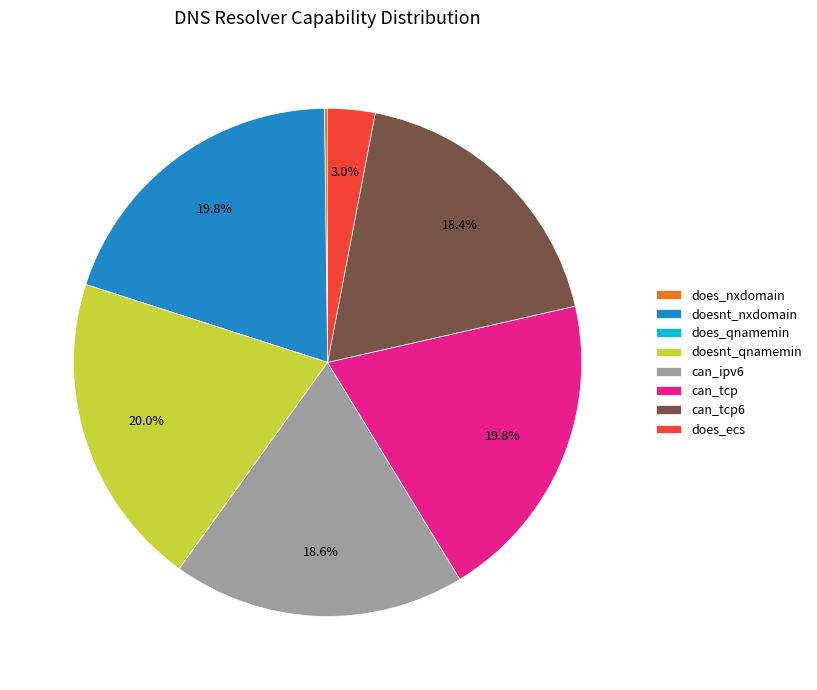

What is the ratio of the value at can_tcp to the value at can_tcp6?

1.1